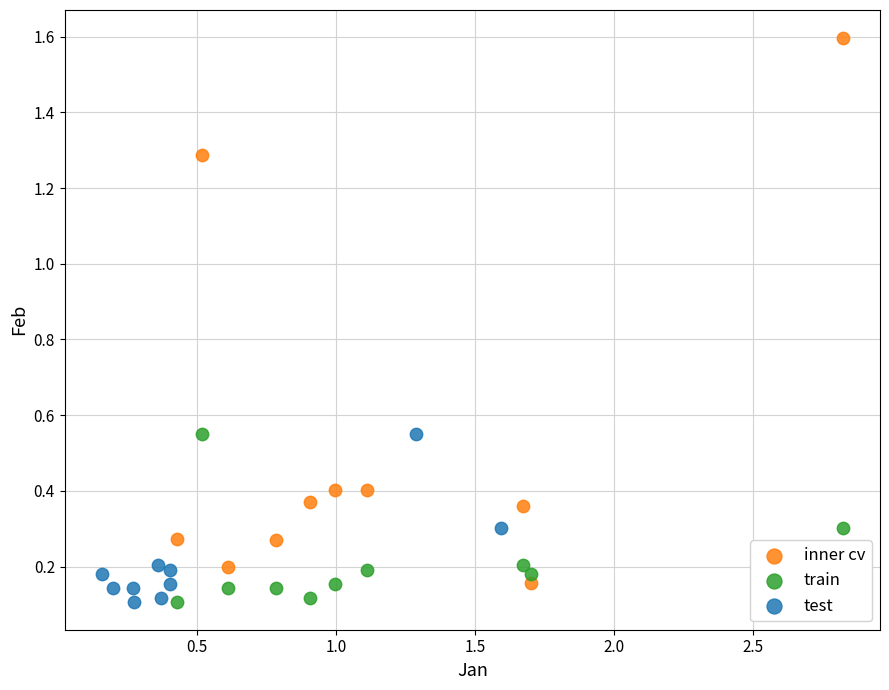

Which series contains the highest Y value?

inner cv